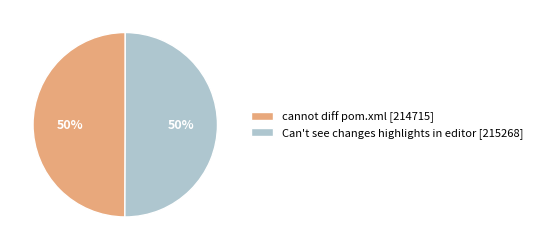

Combined, do Can't see changes highlights in editor [215268] and cannot diff pom.xml [214715] account for over 50%?

Yes